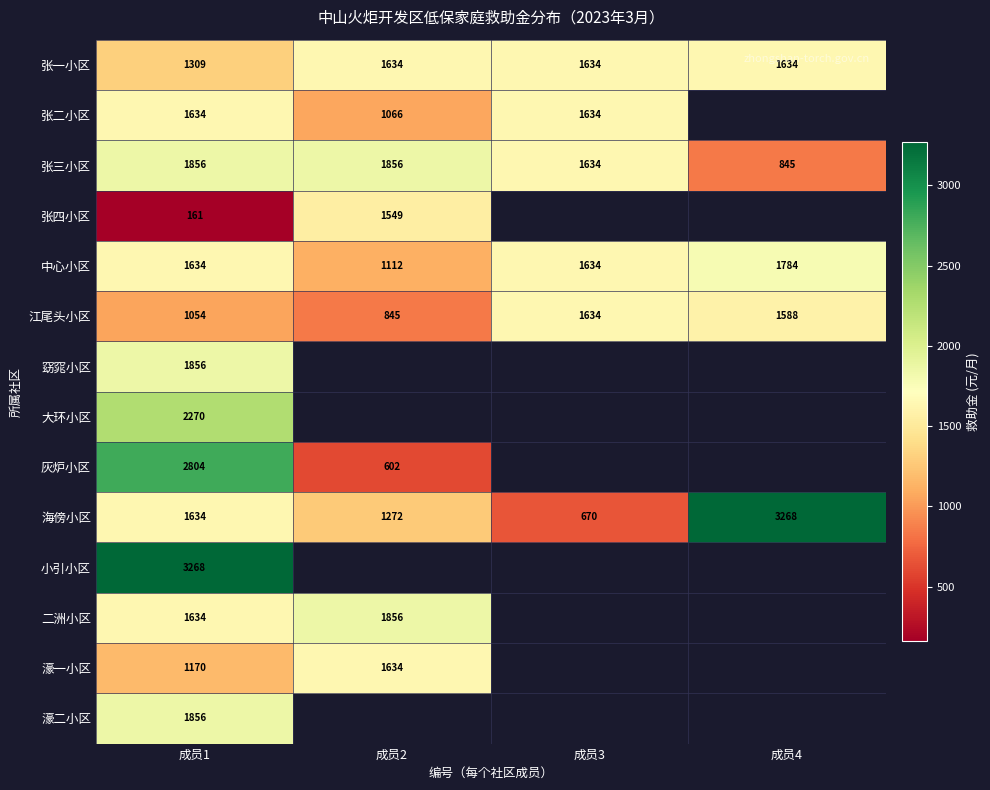

How many data points does each series have?

4